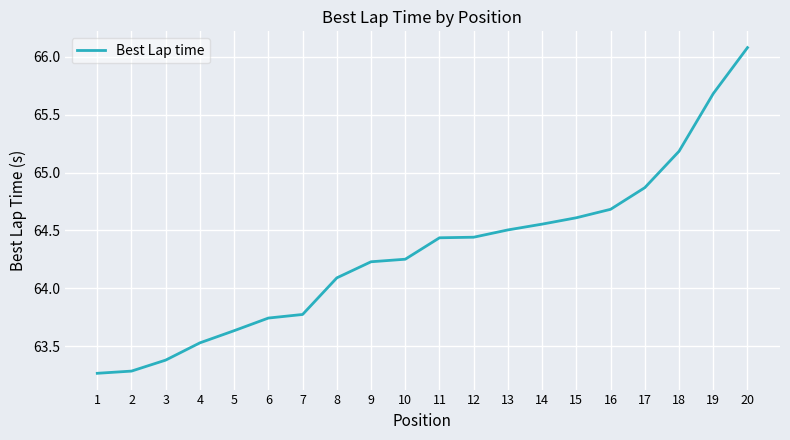

Count the number of values greater than 64.

13